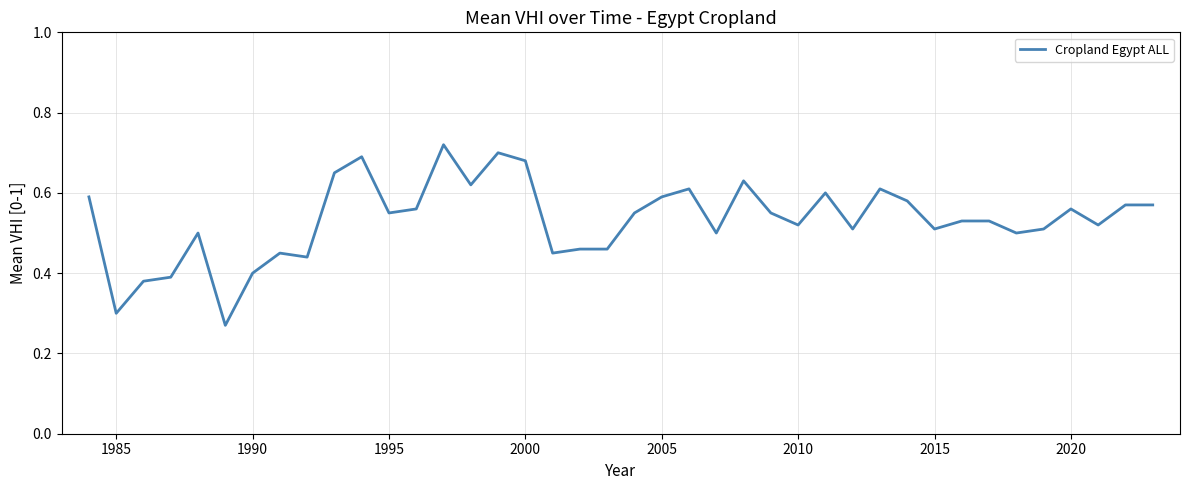

Reading left to right, transcribe all the data shown in this chart.

0.6	0.3	0.4	0.4	0.5	0.3	0.4	0.5	0.4	0.7	0.7	0.6	0.6	0.7	0.6	0.7	0.7	0.5	0.5	0.5	0.6	0.6	0.6	0.5	0.6	0.6	0.5	0.6	0.5	0.6	0.6	0.5	0.5	0.5	0.5	0.5	0.6	0.5	0.6	0.6